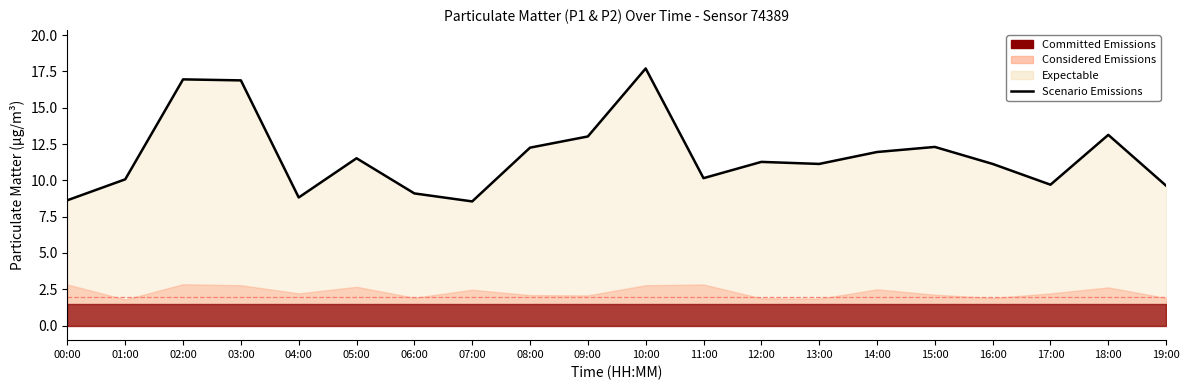

At which label is the value closest to 13?

09:00